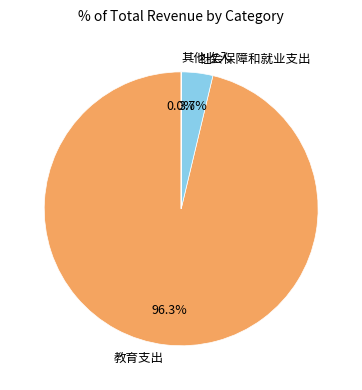

The 社会保障和就业支出 slice represents 10% of the pie. True or false?

False